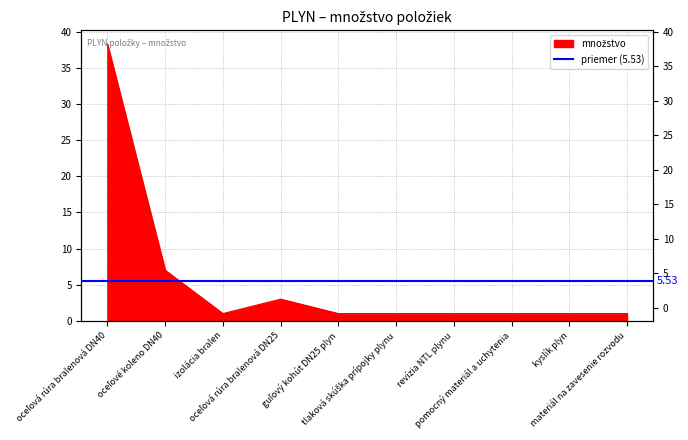

What is the sum of the values at kyslík plyn and tlaková skúška prípojky plynu?

2.0